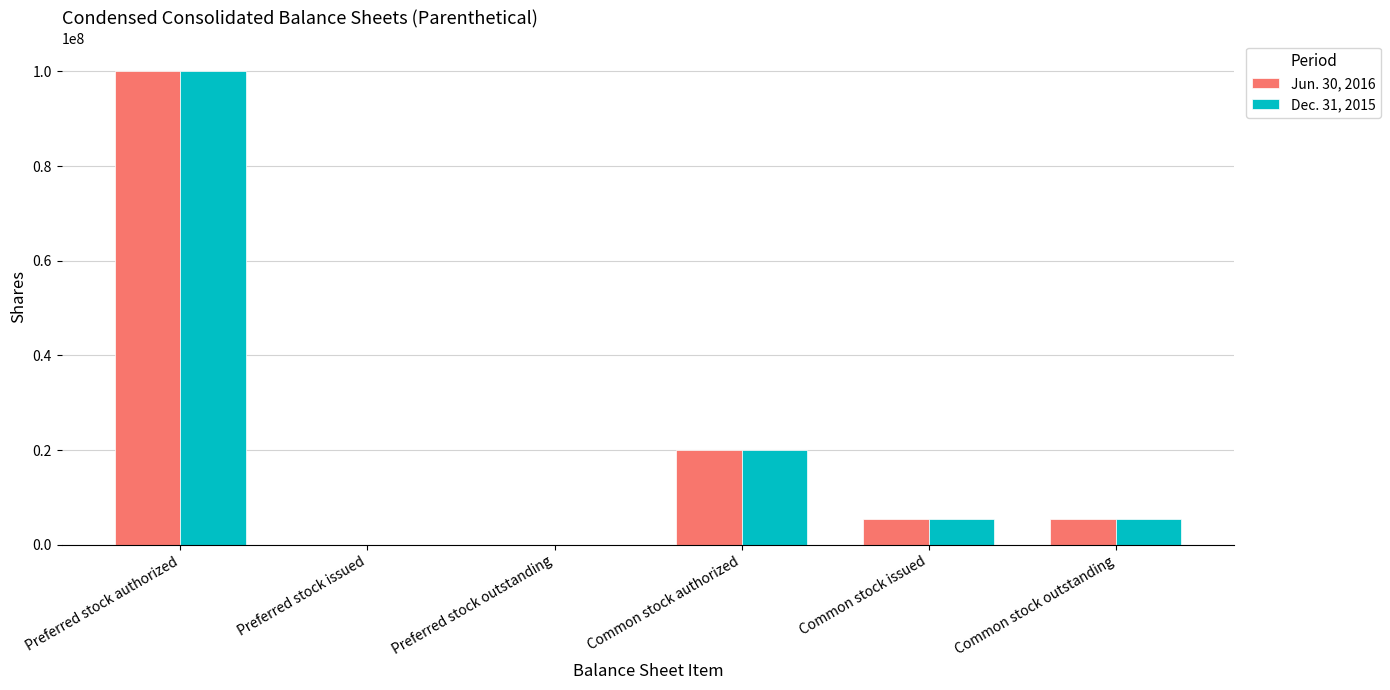

At which category is the sum across all series the highest?

Preferred stock authorized